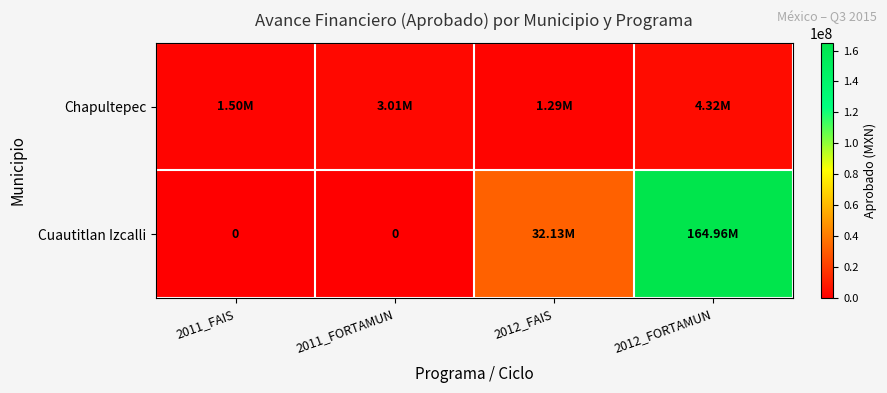

At which category does the chart reach its minimum across all series?

2011_FAIS